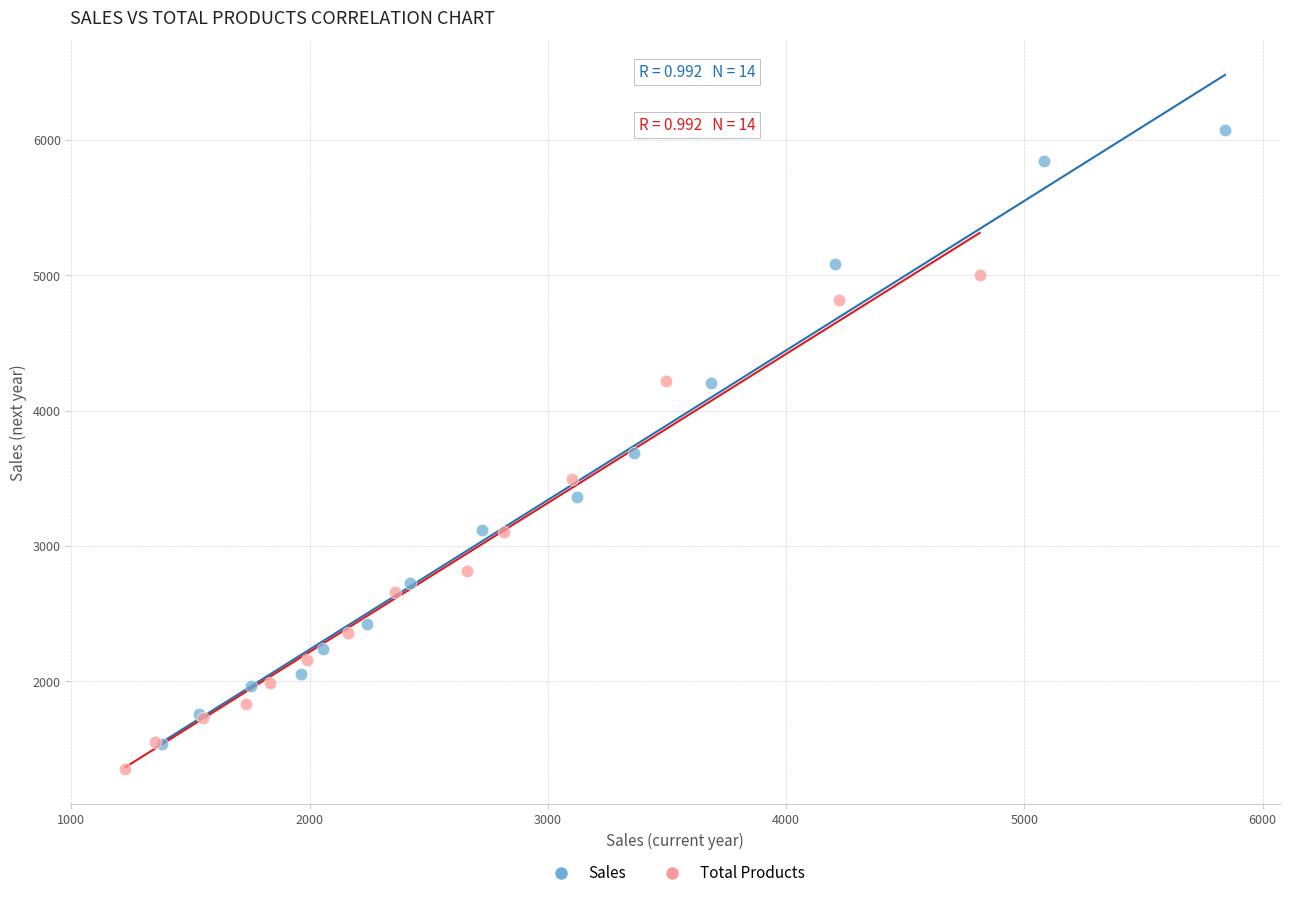

Which series has the largest Y range (max minus min)?

Sales